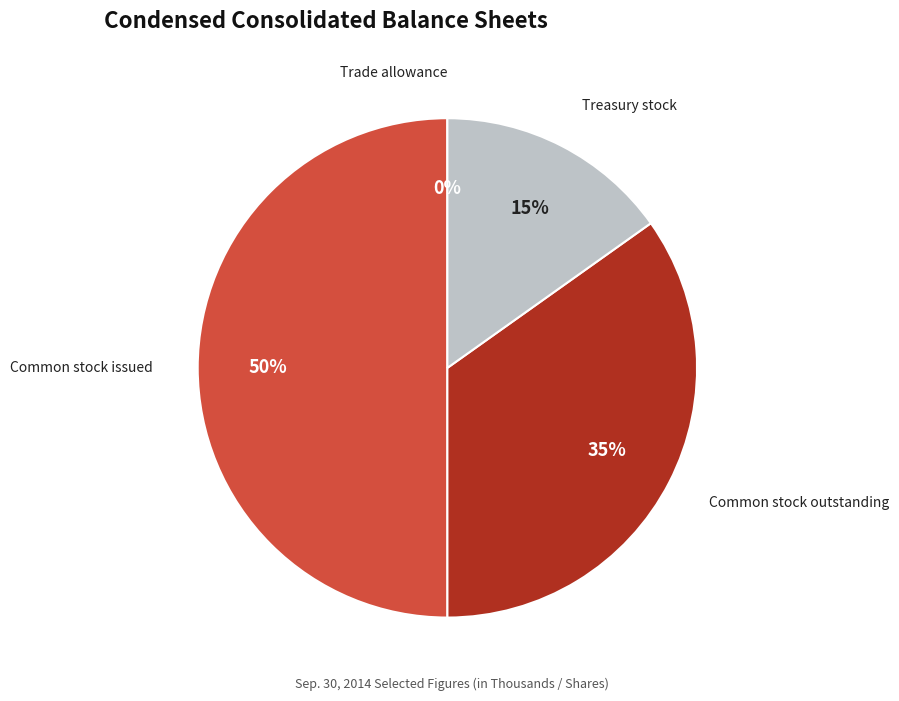

Which has a higher value, Treasury stock or Common stock outstanding?

Common stock outstanding